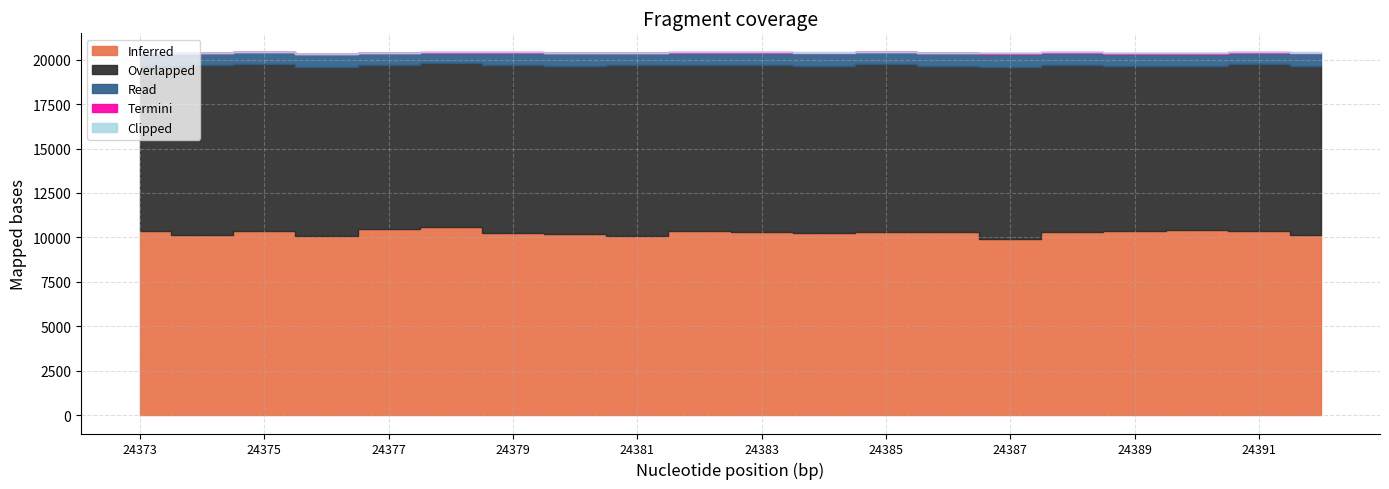

What is the difference between the Overlapped values at 24381 and 24378?

393